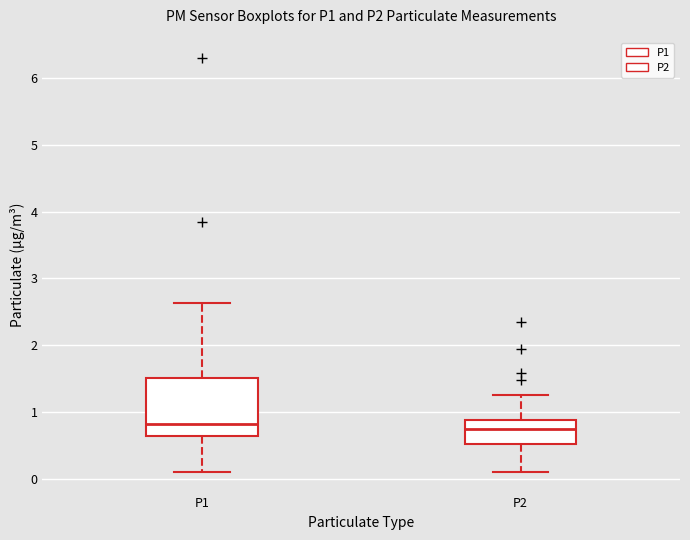

Where is the lower edge of the box for P2 on the y-axis? The values are not printed on the chart, so give them approximately, as read against the axis.

0.5